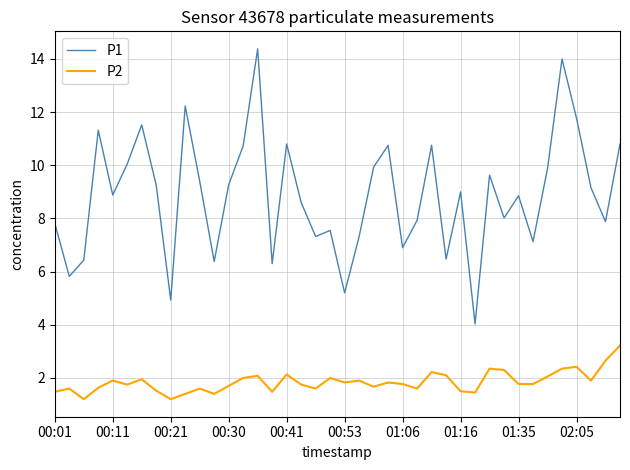

What are all the series names shown in the legend?

P1, P2